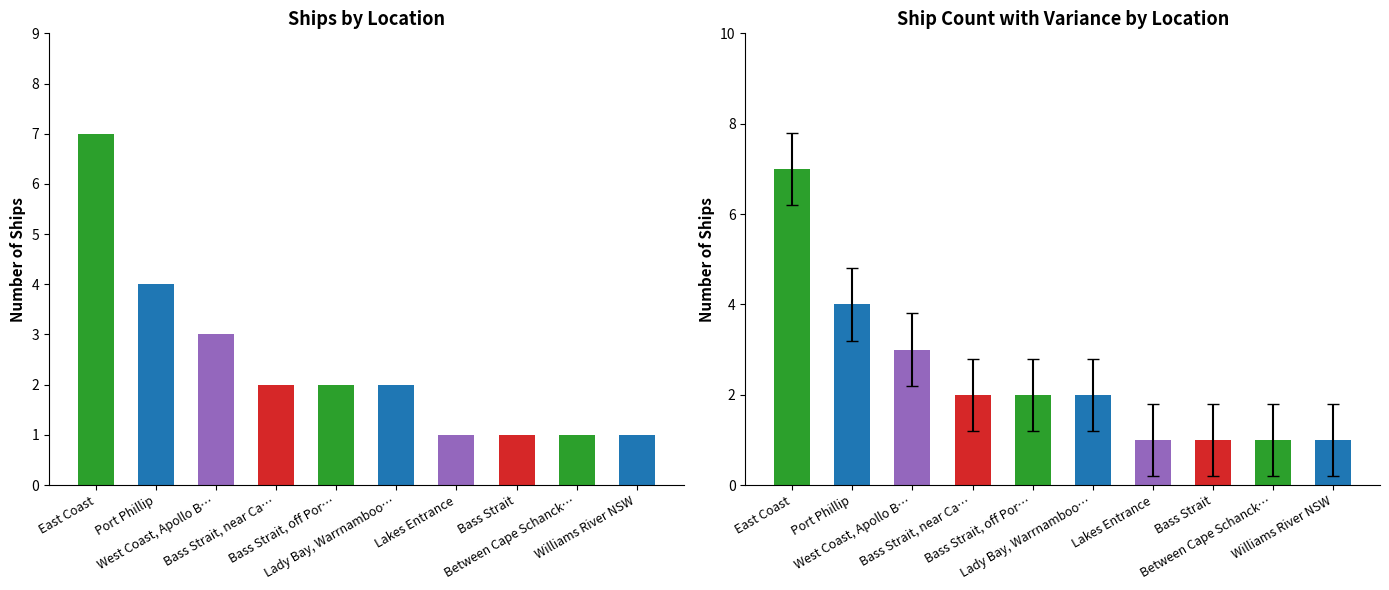

The chart shows a value of 3 at West Coast, Apollo B…. True or false?

True